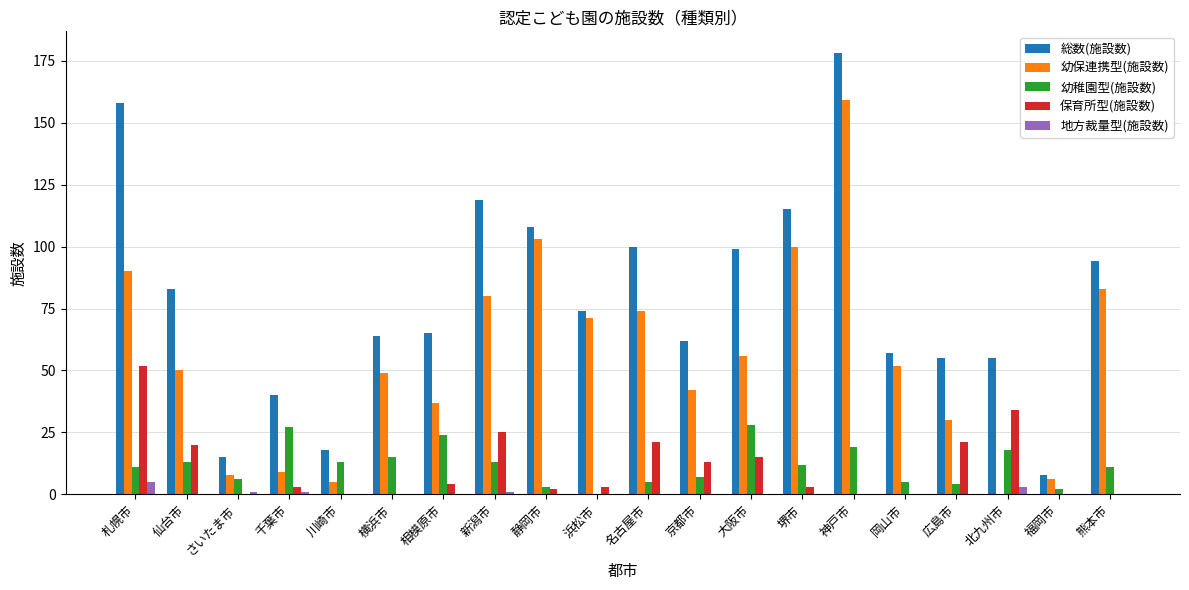

Reading left to right, list all the values displayed in this chart.

総数(施設数): 158	83	15	40	18	64	65	119	108	74	100	62	99	115	178	57	55	55	8	94
幼保連携型(施設数): 90	50	8	9	5	49	37	80	103	71	74	42	56	100	159	52	30	0	6	83
幼稚園型(施設数): 11	13	6	27	13	15	24	13	3	0	5	7	28	12	19	5	4	18	2	11
保育所型(施設数): 52	20	0	3	0	0	4	25	2	3	21	13	15	3	0	0	21	34	0	0
地方裁量型(施設数): 5	0	1	1	0	0	0	1	0	0	0	0	0	0	0	0	0	3	0	0